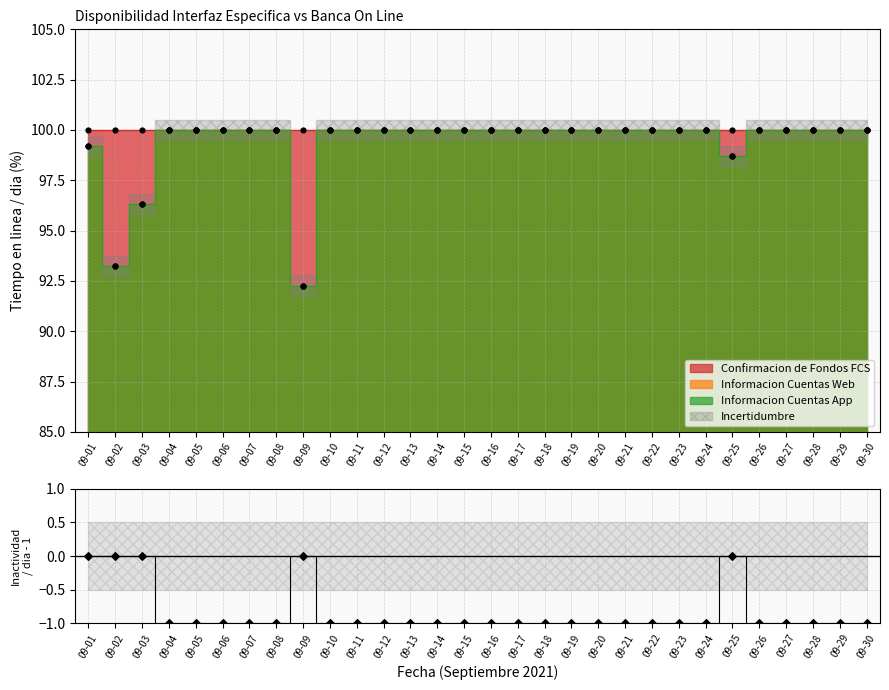

Between 09-28 and 09-08, which is larger?

09-28